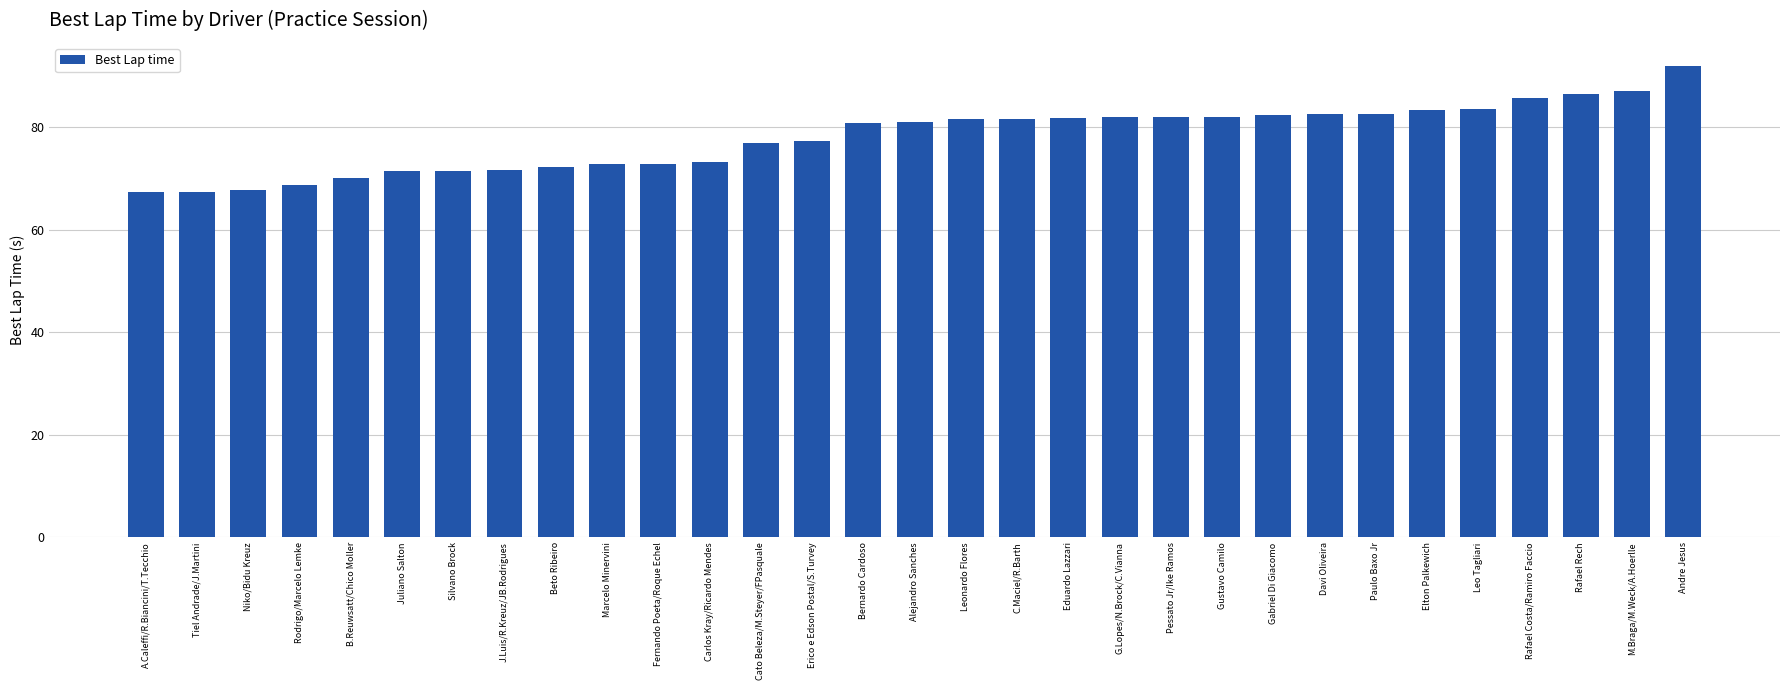

What is the greatest value displayed?

91.9